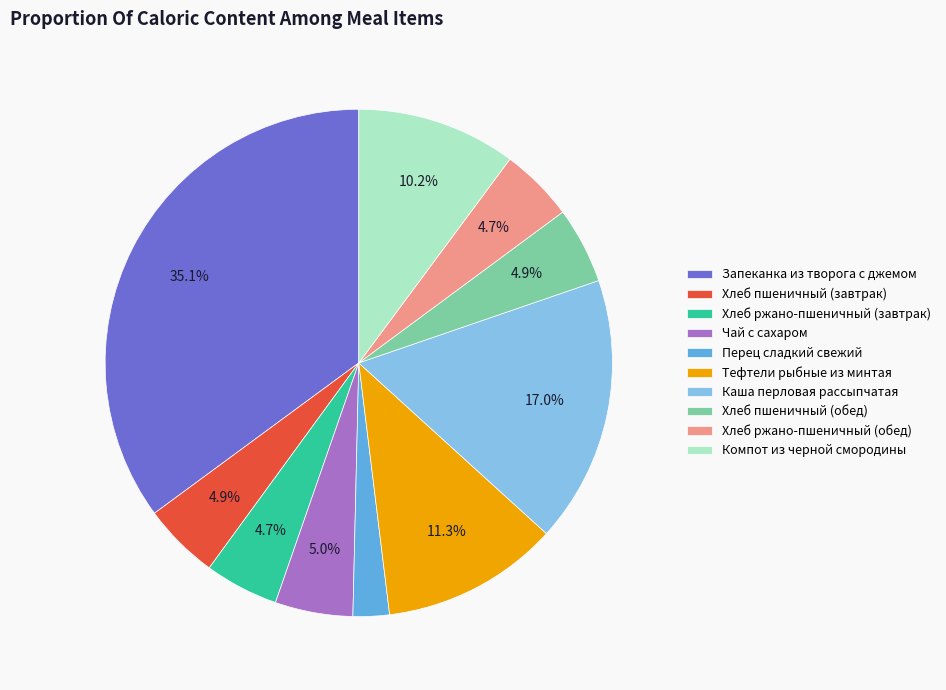

True or false: Хлеб ржано-пшеничный (завтрак) accounts for 5% of the total.

True